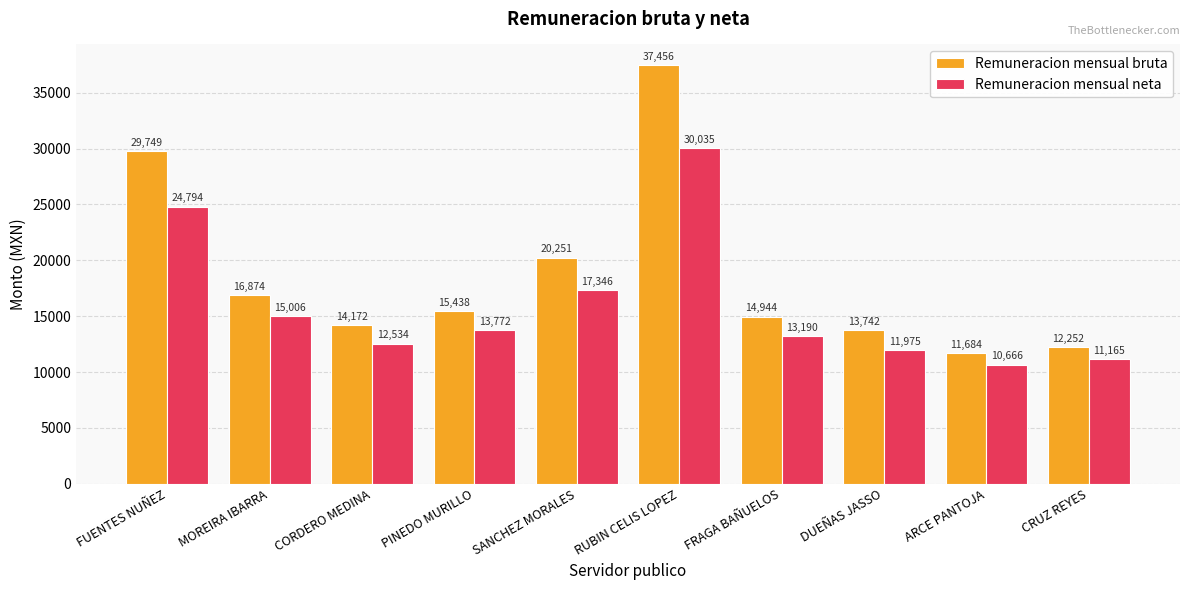

Between MOREIRA IBARRA and PINEDO MURILLO, which series saw the biggest shift?

Remuneracion mensual bruta